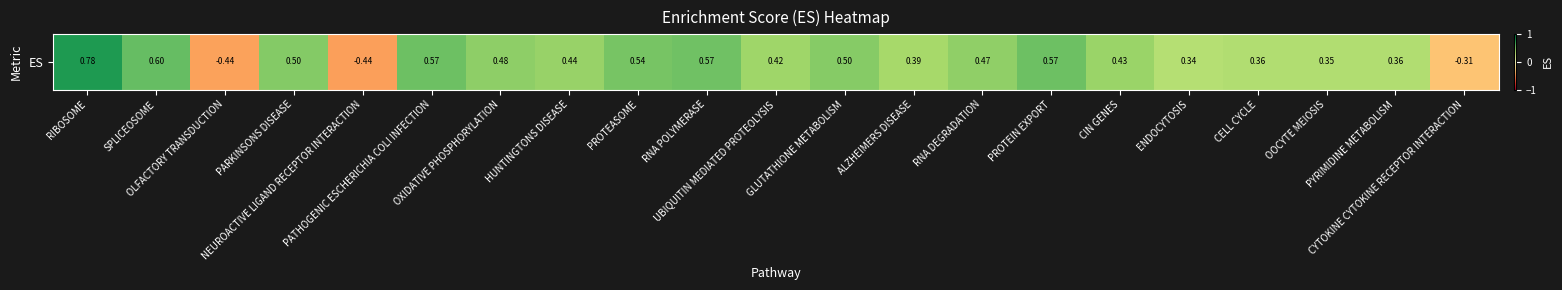

Which label corresponds to the smallest value in the chart?

NEUROACTIVE LIGAND RECEPTOR INTERACTION